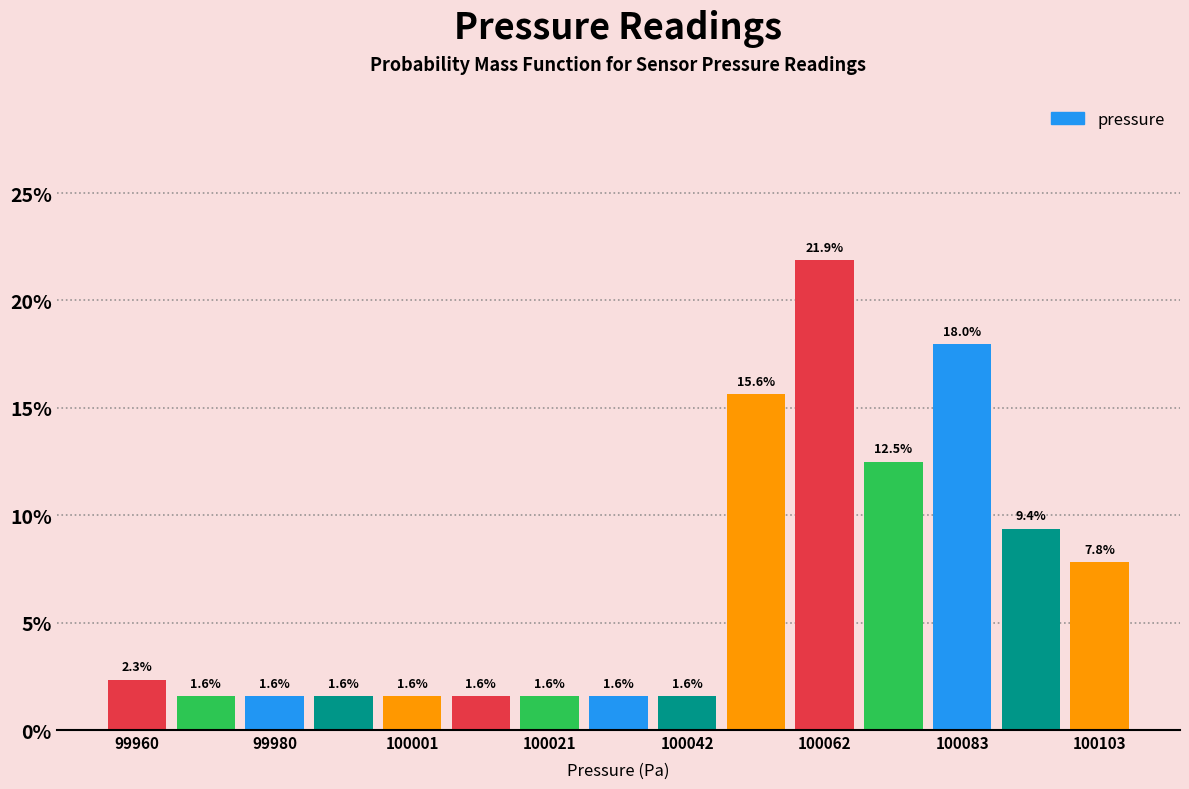

Around what value on the x-axis is the tallest bar? Give the approximate position of its centre, as read against the axis.

100065